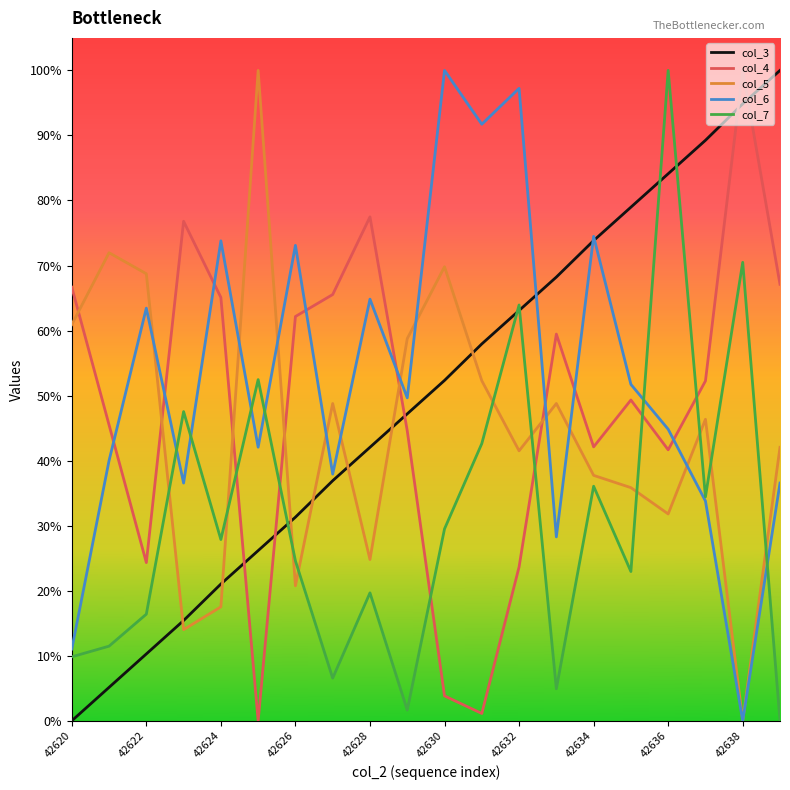

Does the chart have visible grid lines?

No